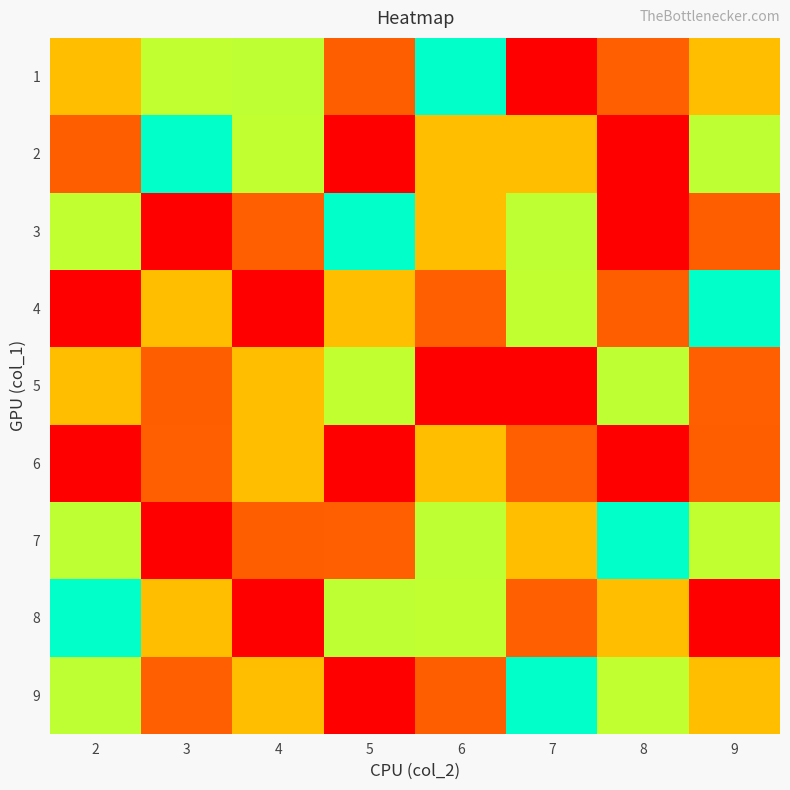

Between 9 and 5, which is larger?

5